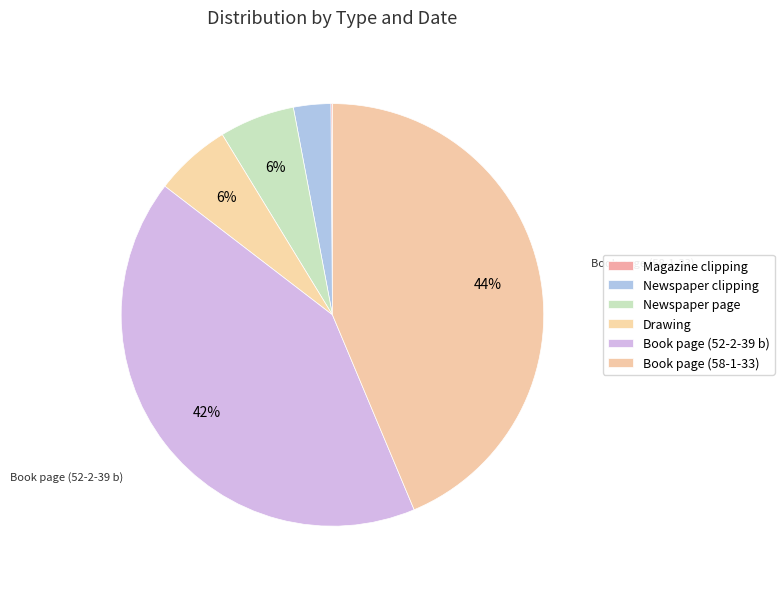

Rank the categories by value from lowest to highest.

Magazine clipping, Newspaper clipping, Newspaper page, Drawing, Book page (52-2-39 b), Book page (58-1-33)